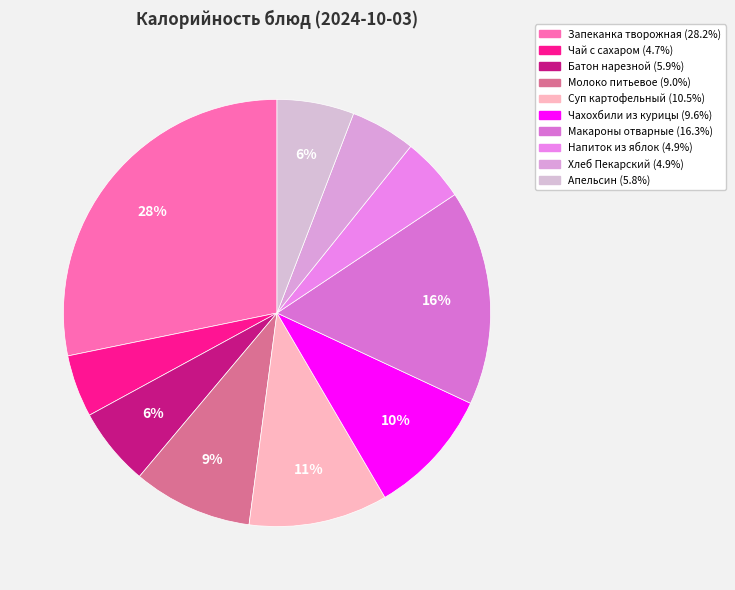

Which slice is the largest?

Запеканка творожная